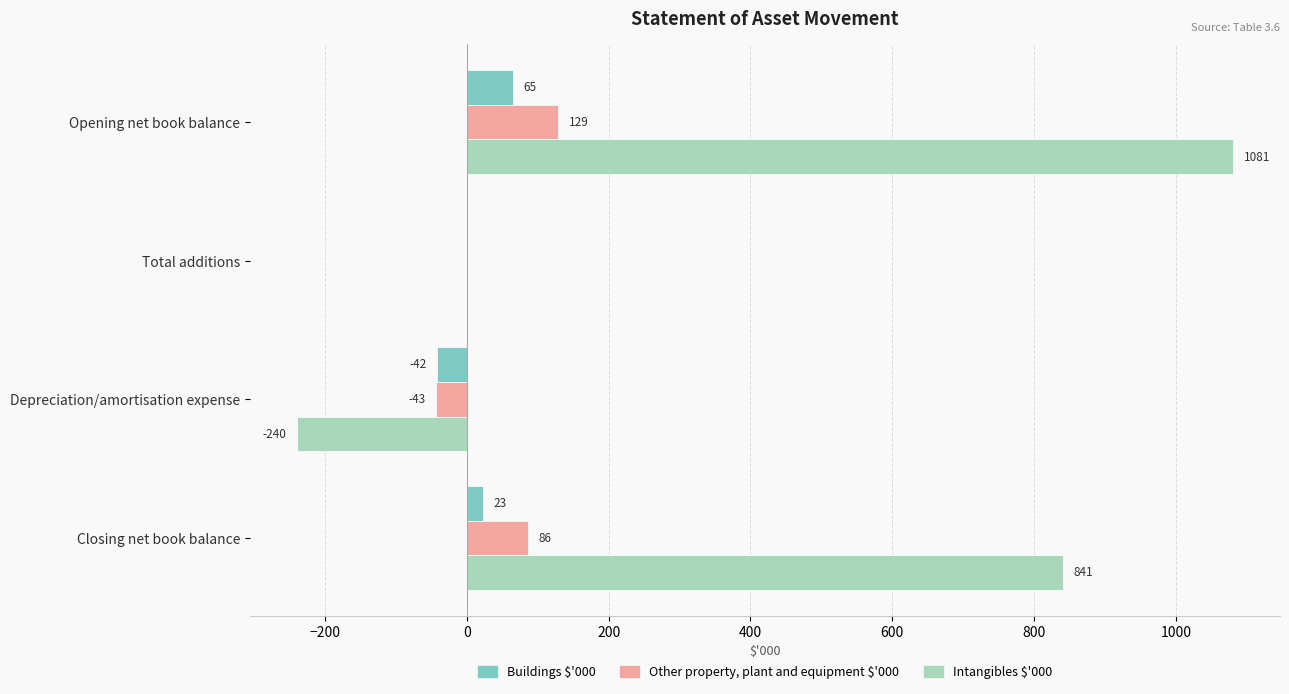

Between Total additions and Depreciation/amortisation expense, which series saw the biggest shift?

Intangibles $'000